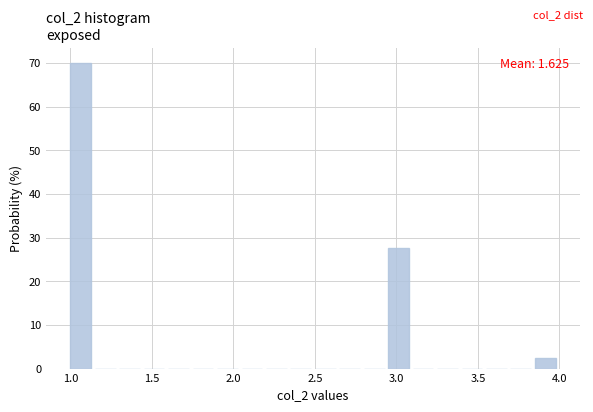

Around what value on the x-axis is the tallest bar? Give the approximate position of its centre, as read against the axis.

1.05